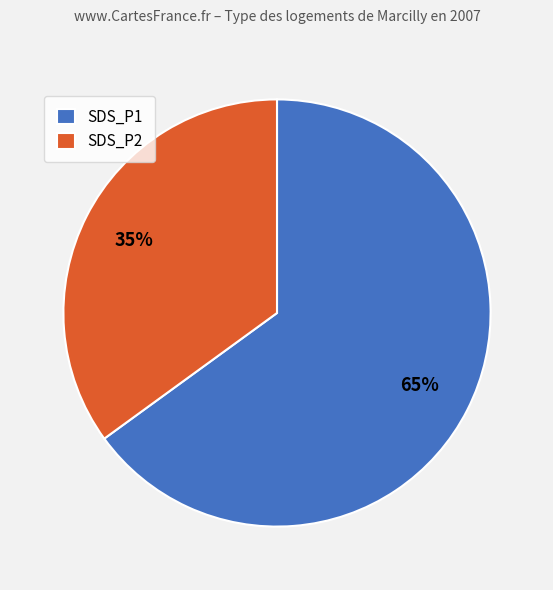

What is the ratio of the value at SDS_P1 to the value at SDS_P2?

1.9